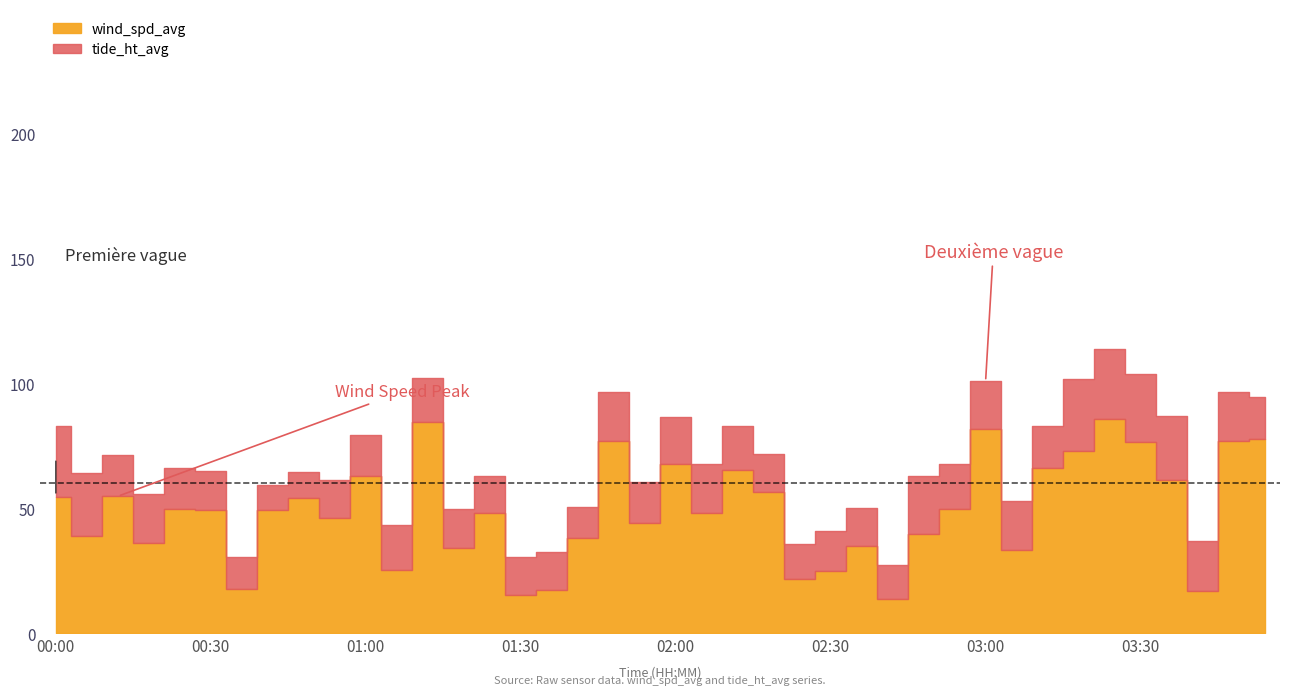

What is the label of the 29th point from the right?

01:06